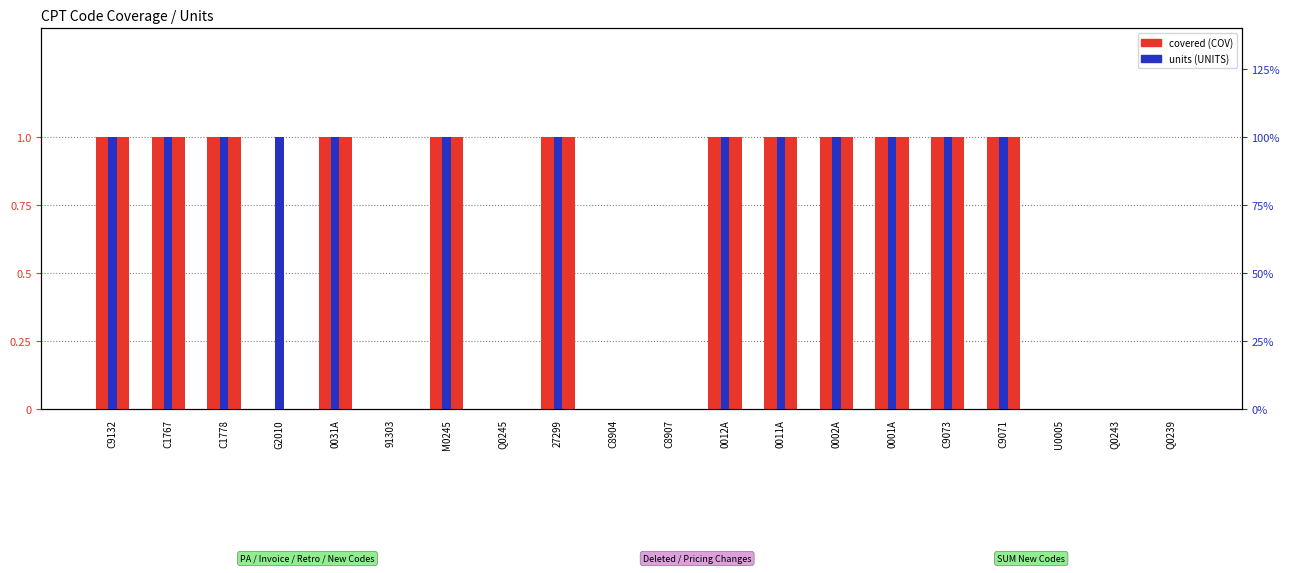

Reading left to right, extract all data points from this chart.

covered (COV): C9132=1	C1767=1	C1778=1	G2010=0	0031A=1	91303=0	M0245=1	Q0245=0	27299=1	C8904=0	C8907=0	0012A=1	0011A=1	0002A=1	0001A=1	C9073=1	C9071=1	U0005=0	Q0243=0	Q0239=0
units (UNITS): C9132=1	C1767=1	C1778=1	G2010=1	0031A=1	91303=0	M0245=1	Q0245=0	27299=1	C8904=0	C8907=0	0012A=1	0011A=1	0002A=1	0001A=1	C9073=1	C9071=1	U0005=0	Q0243=0	Q0239=0